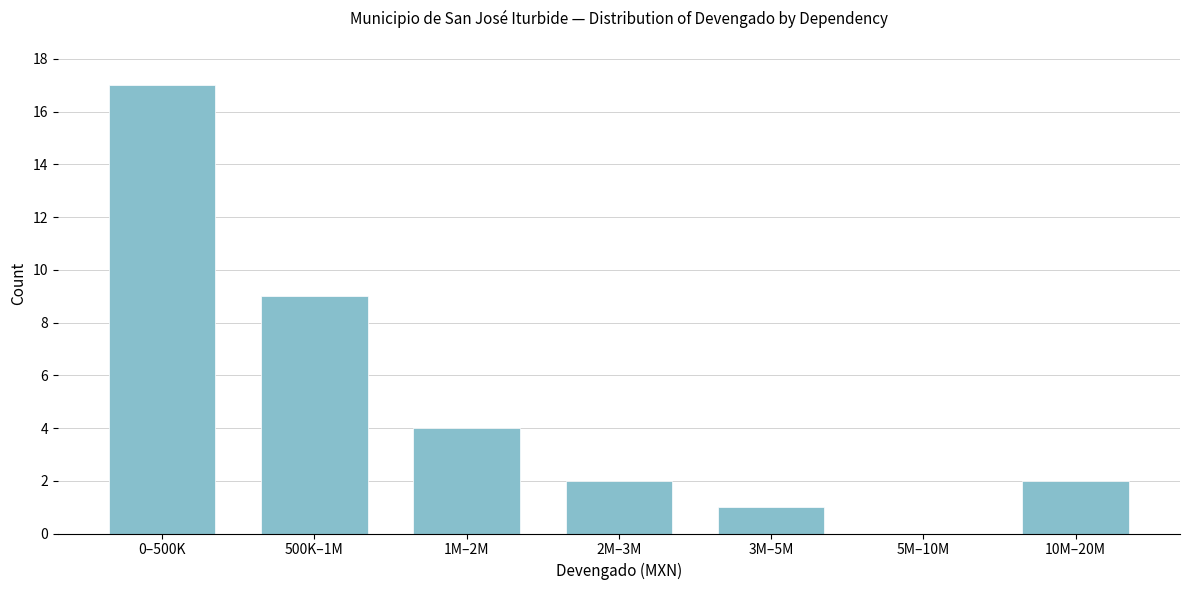

Reading left to right, list all the values displayed in this chart.

0–500K=17	500K–1M=9	1M–2M=4	2M–3M=2	3M–5M=1	5M–10M=0	10M–20M=2